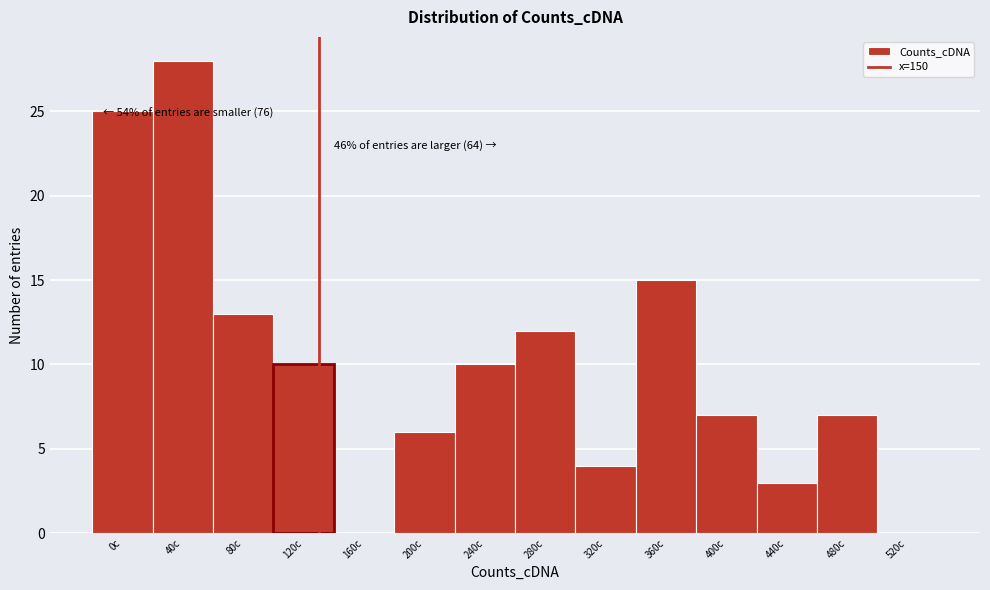

Reading right to left, extract all data points from this chart.

520c=0	480c=7	440c=3	400c=7	360c=15	320c=4	280c=12	240c=10	200c=6	160c=0	120c=10	80c=13	40c=28	0c=25